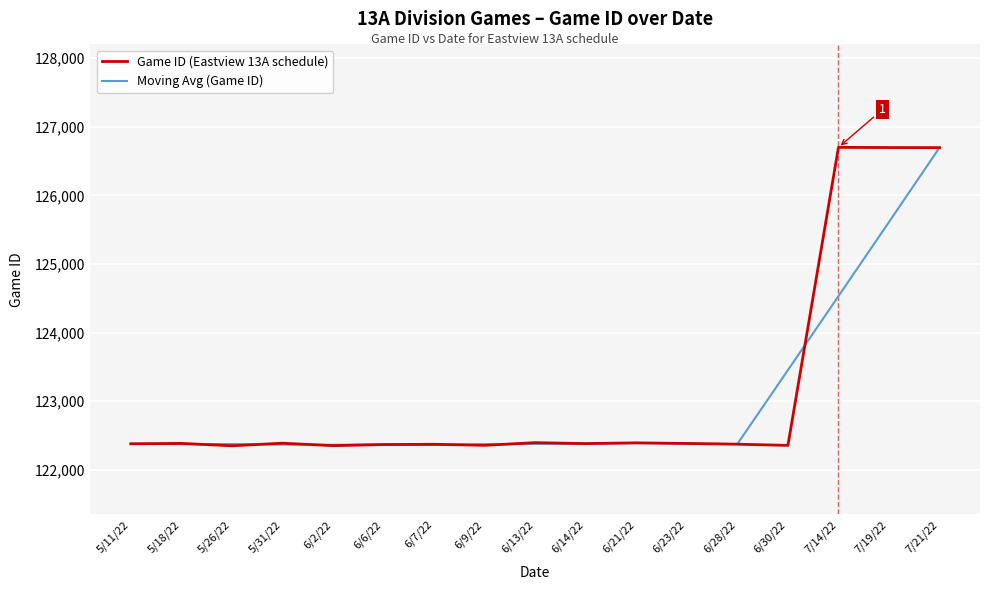

What is the spread (max minus min) of values at 6/23/22?

1.0